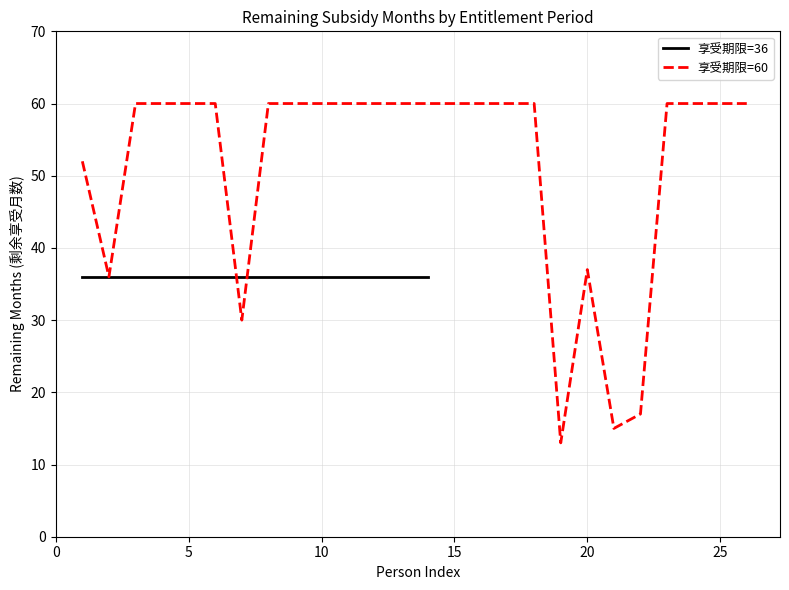

The value of 享受期限=60 at 5 is 26. True or false?

False